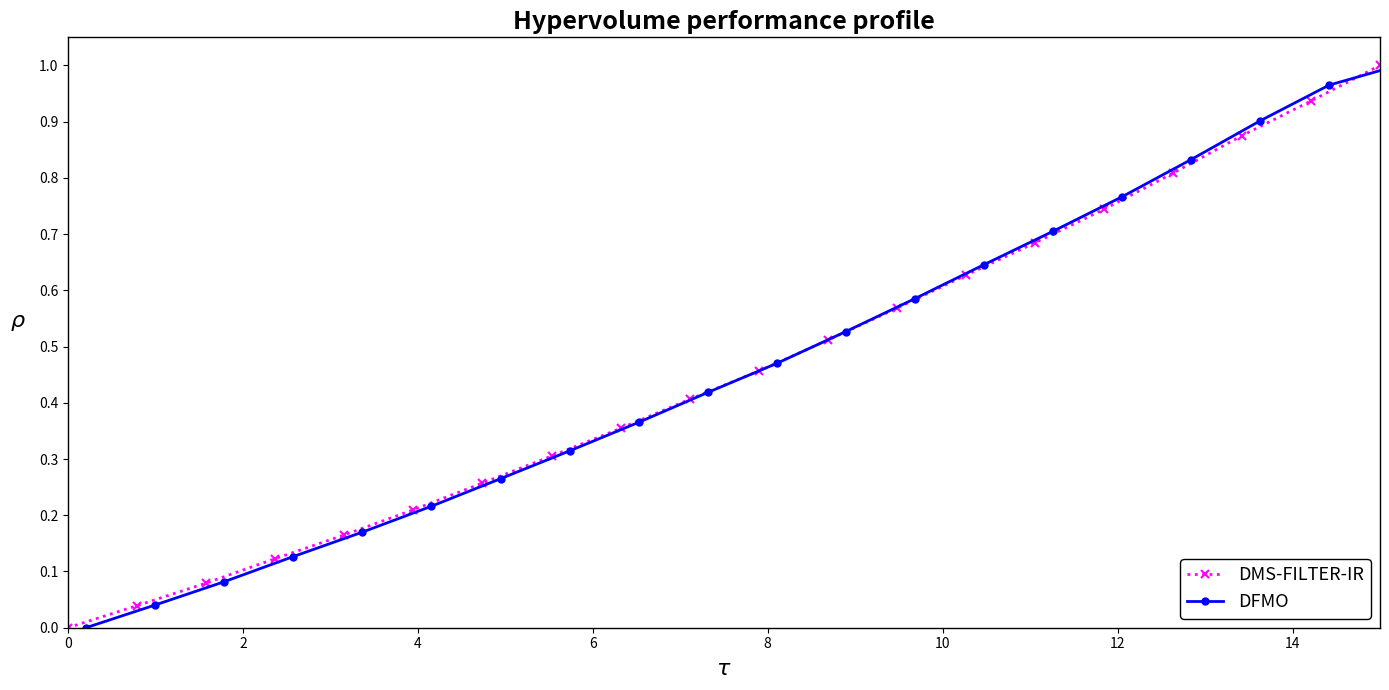

List the series in order of their peak value, highest first.

DMS-FILTER-IR, DFMO